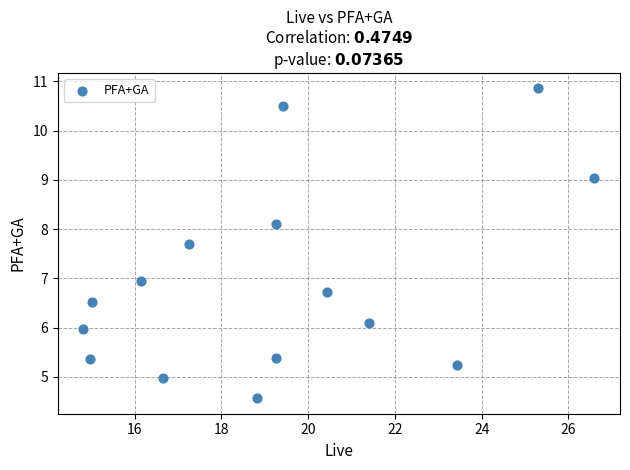

What is the range of X values (max minus min)?

11.8